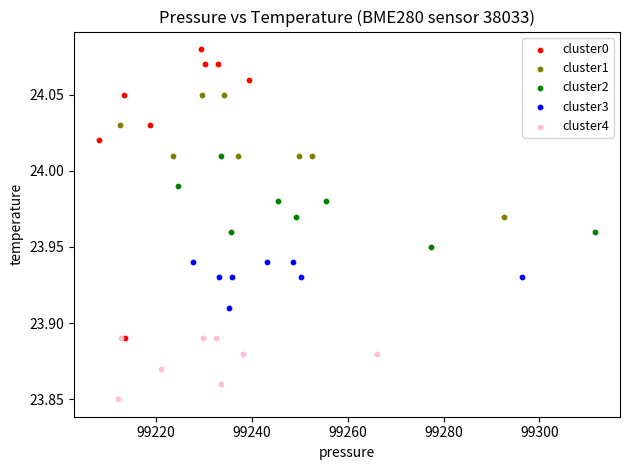

What are all the series names shown in the legend?

cluster0, cluster1, cluster2, cluster3, cluster4